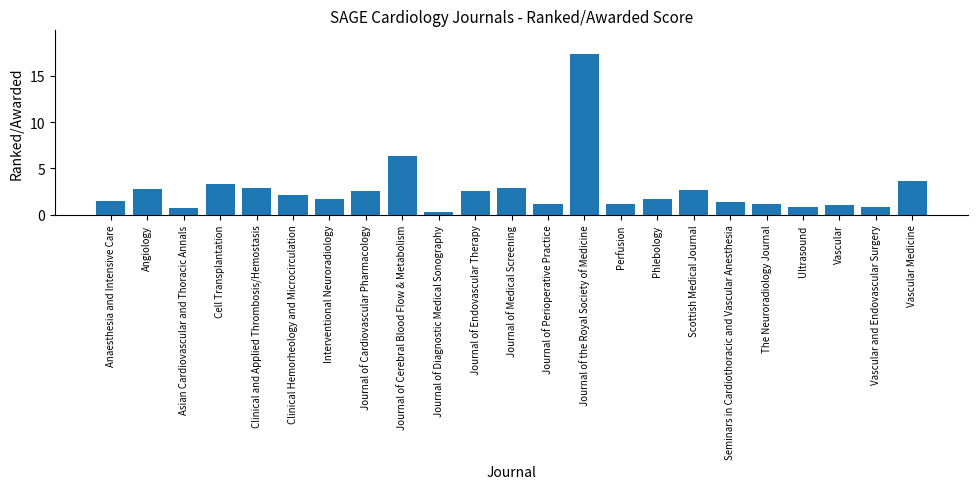

The value at Journal of the Royal Society of Medicine is 17.3. True or false?

True